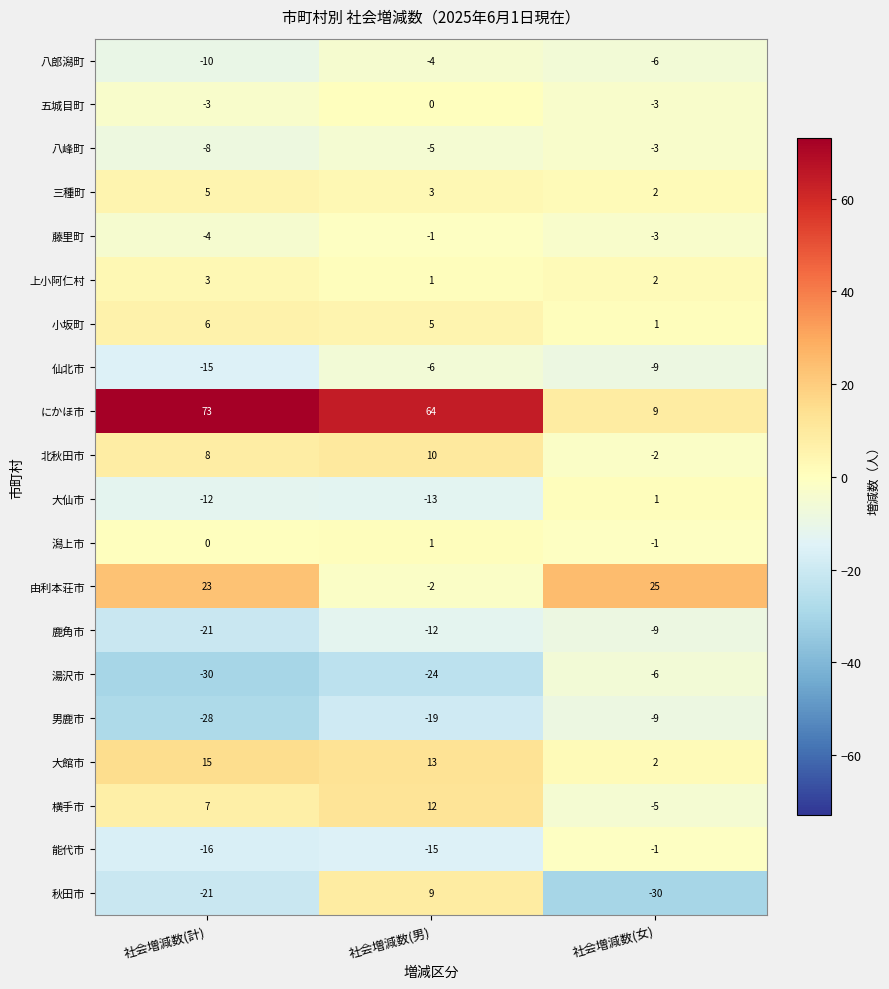

How many data points in 仙北市 are above -9?

1